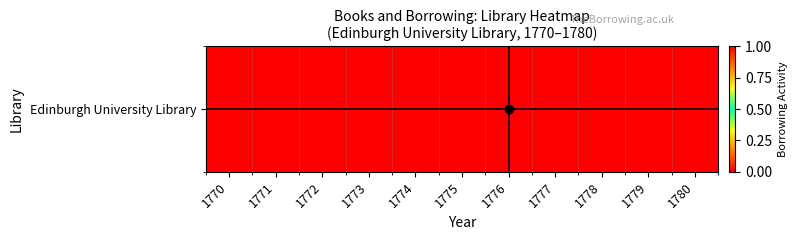

Which label corresponds to the smallest value in the chart?

1770